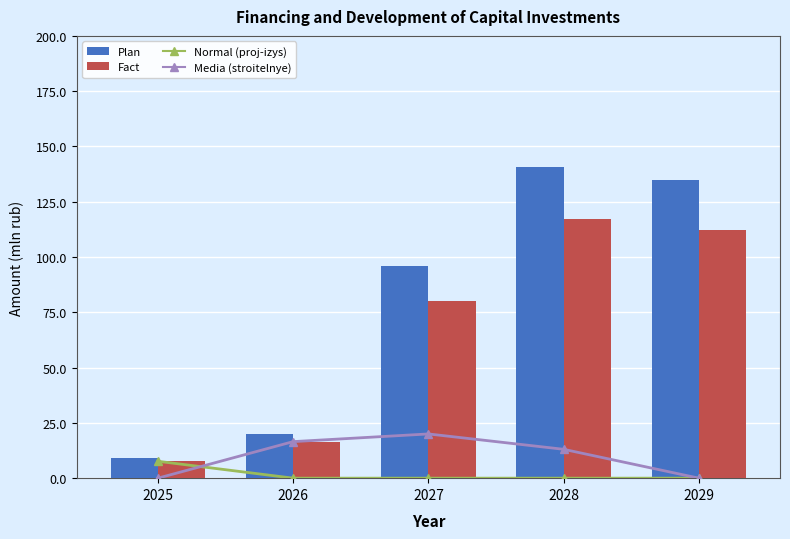

Reading left to right, list all the values displayed in this chart.

Normal (proj-izys): 7.6	0.0	0.0	0.0	0.0
Media (stroitelnye): 0.0	16.5	20.0	13.1	0.0
Plan: 9.2	19.8	96.0	140.5	134.8
Fact: 7.6	16.5	80.0	117.1	112.3